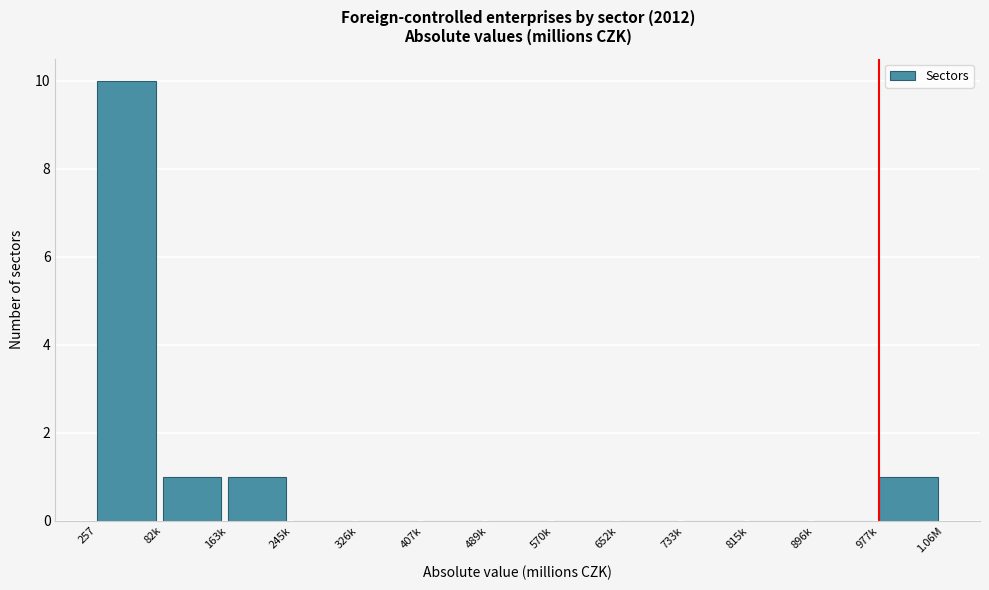

Reading left to right, list all the values displayed in this chart.

257=10	82k=1	163k=1	245k=0	326k=0	407k=0	489k=0	570k=0	652k=0	733k=0	815k=0	896k=0	977k=1